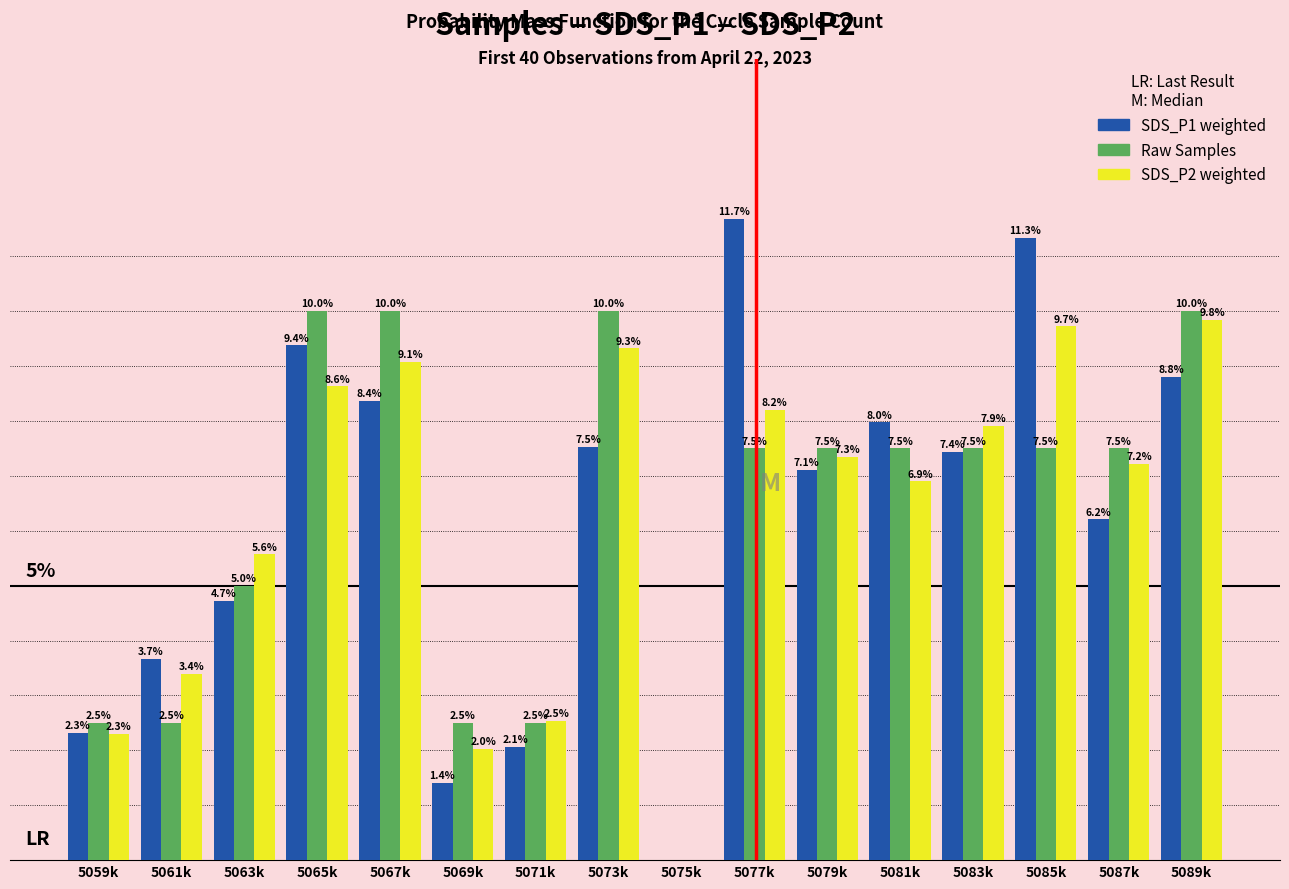

Which category has the highest value across all series?

5077k